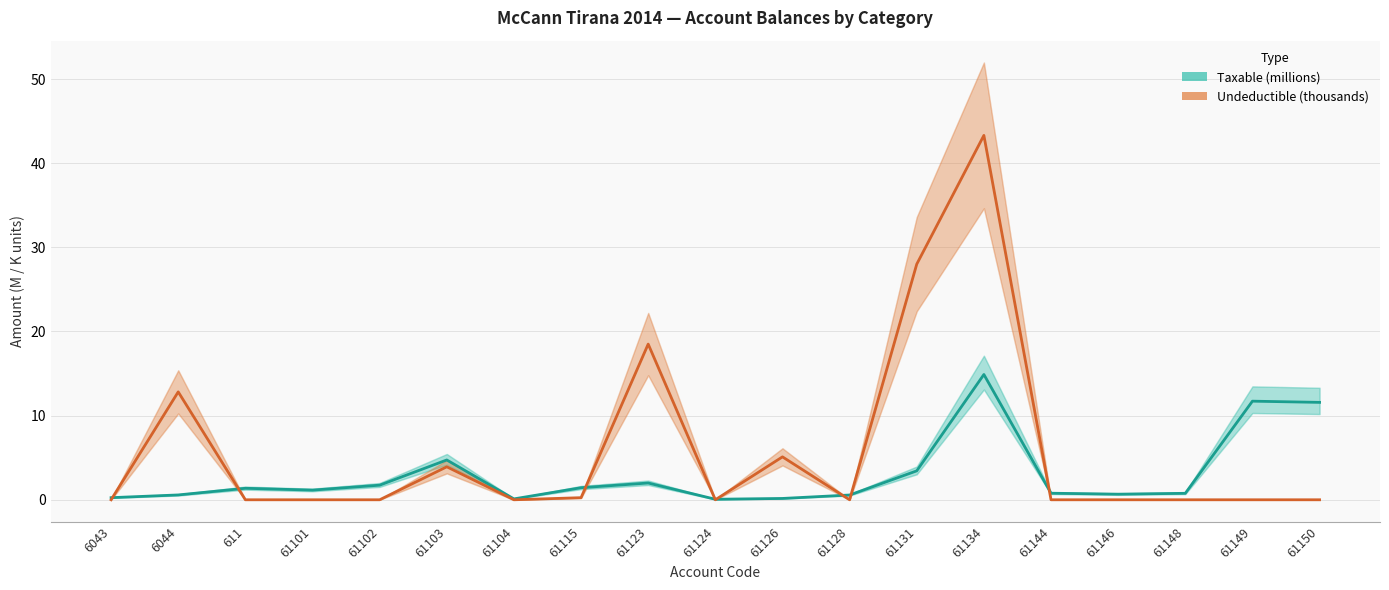

Is it true that Undeductible (K) equals -17.6 at 61146?

False